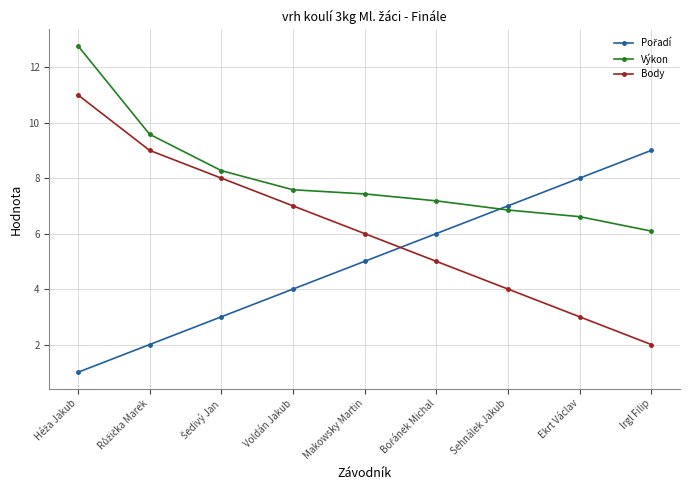

Which series has the largest total across all categories?

Výkon